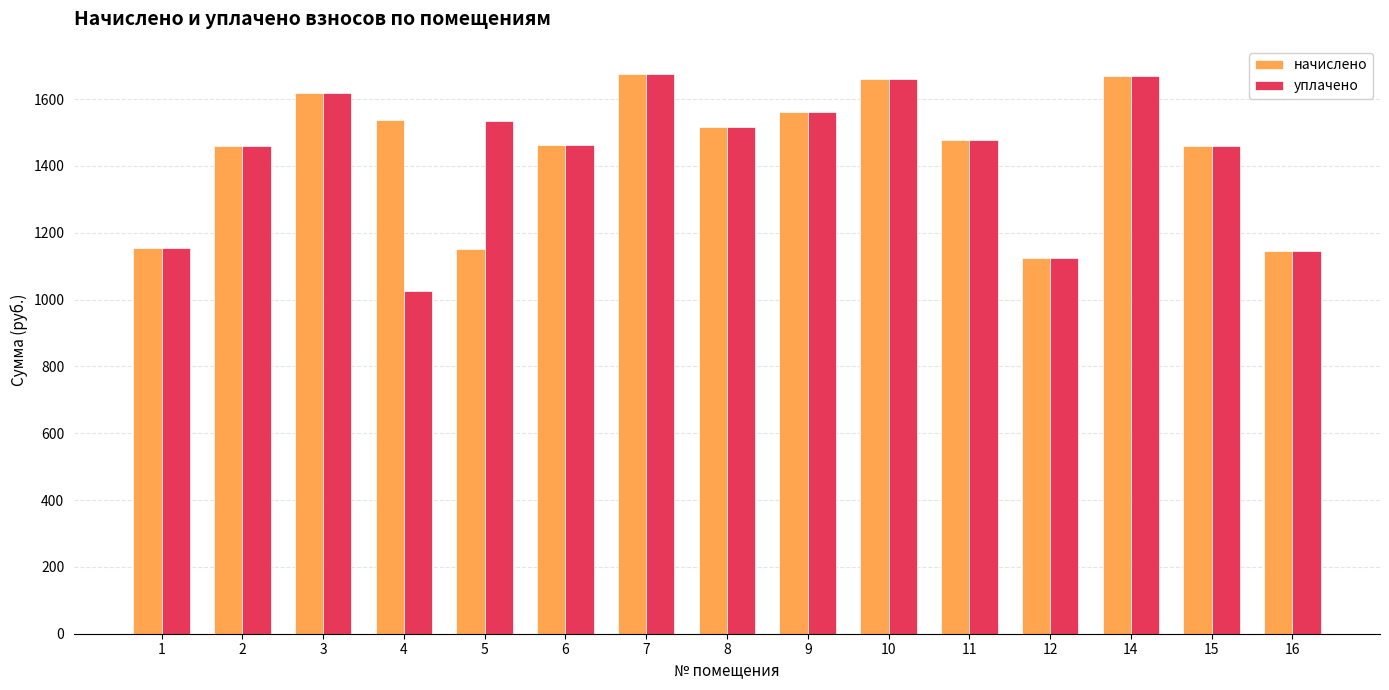

Read the начислено value at 9.

1561.7